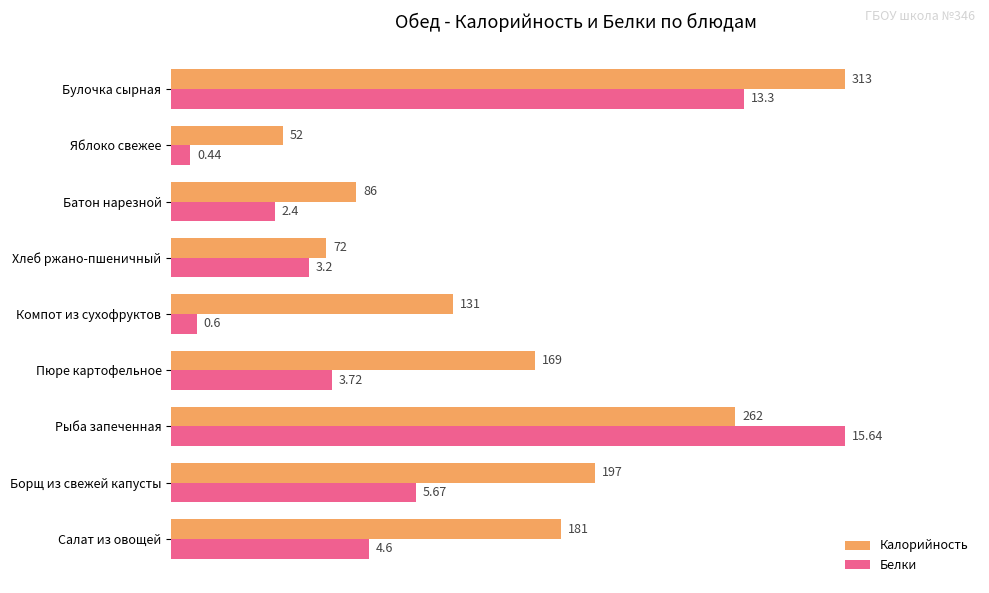

What are all the series names shown in the legend?

Калорийность, Белки